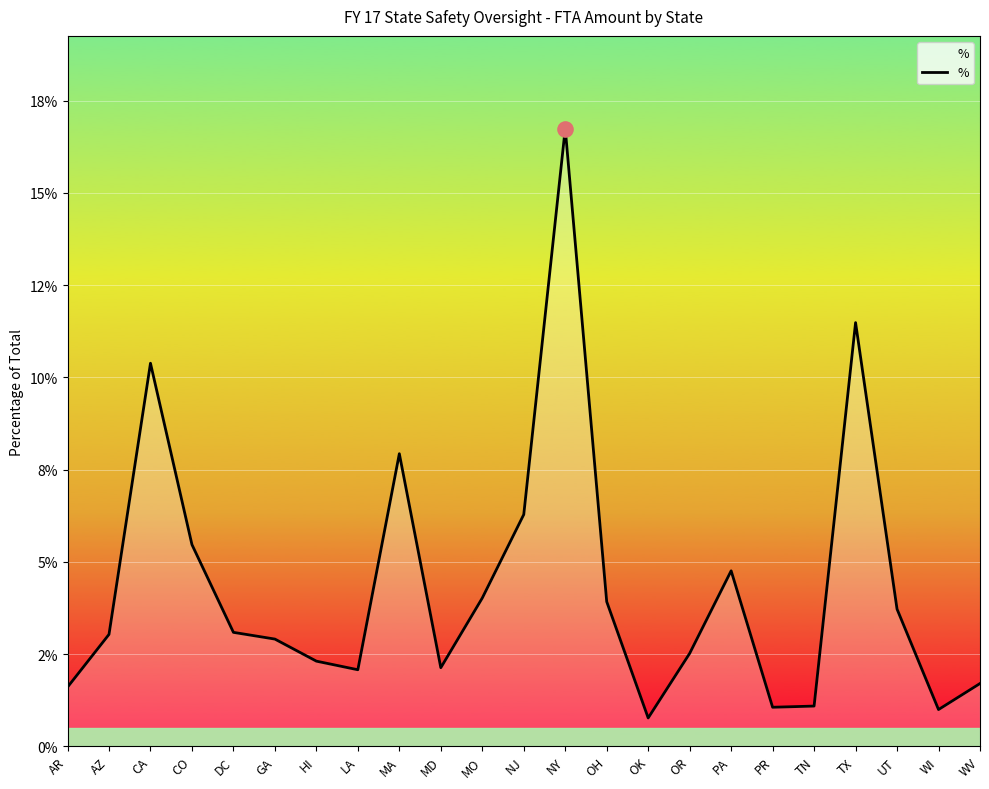

Between DC and MO, which is larger?

MO